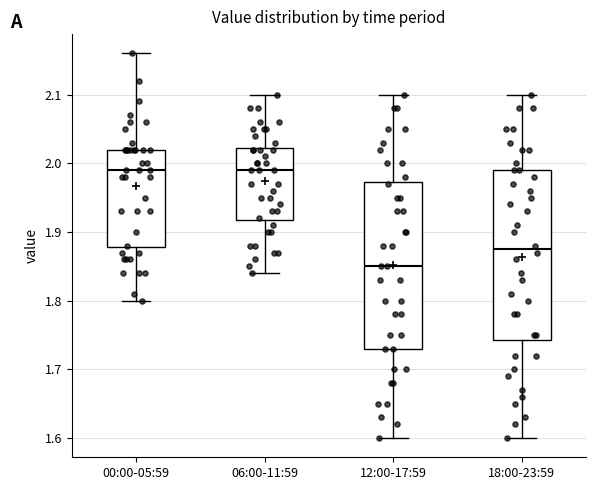

Where is the lower edge of the box for 06:00-11:59 on the y-axis? The values are not printed on the chart, so give them approximately, as read against the axis.

1.92